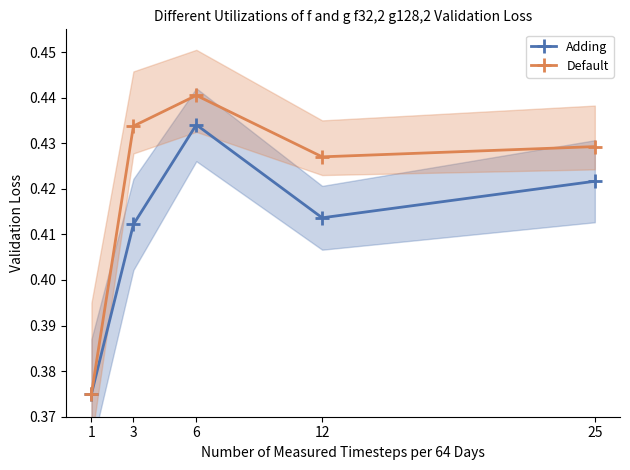

Where is the first local minimum for Adding?

12